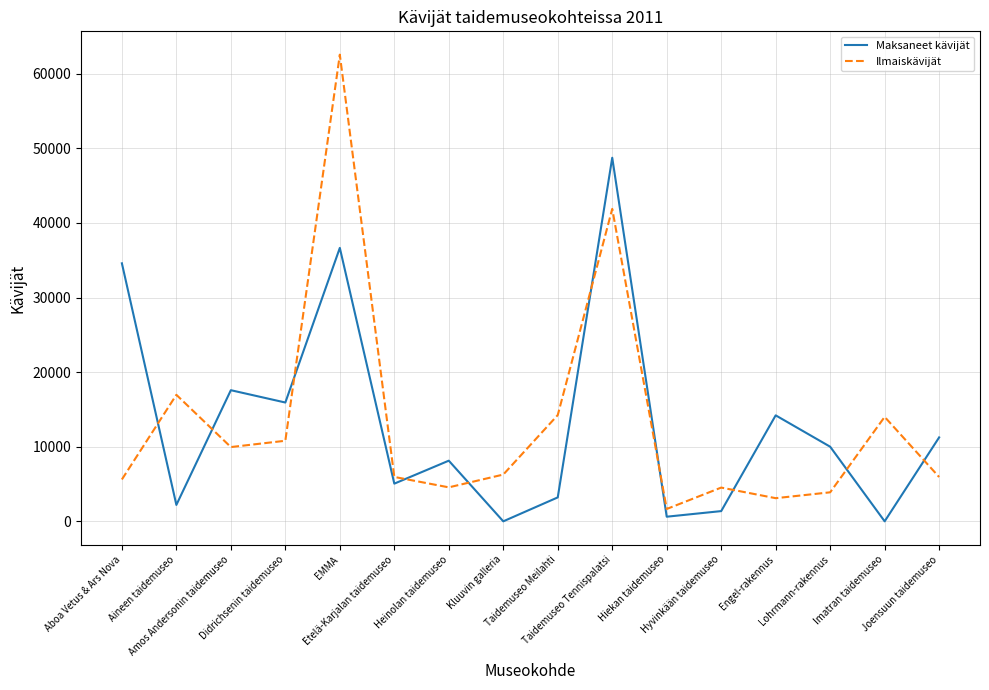

How many lines are shown in the chart?

2